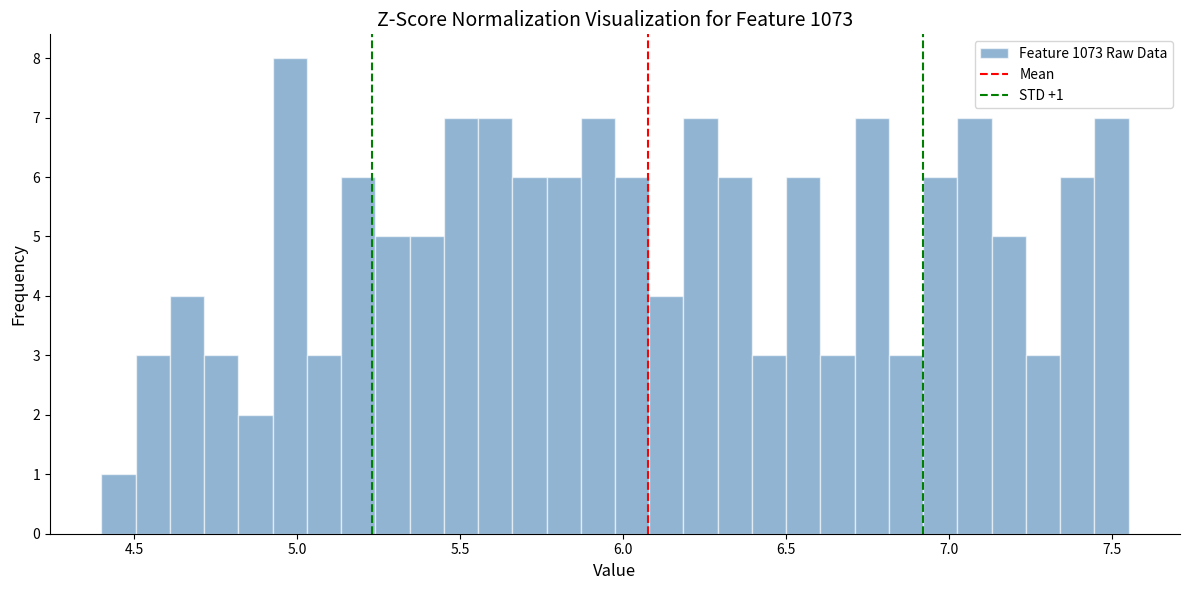

Read against the x-axis, roughly where is the centre of the tallest bar?

5.00